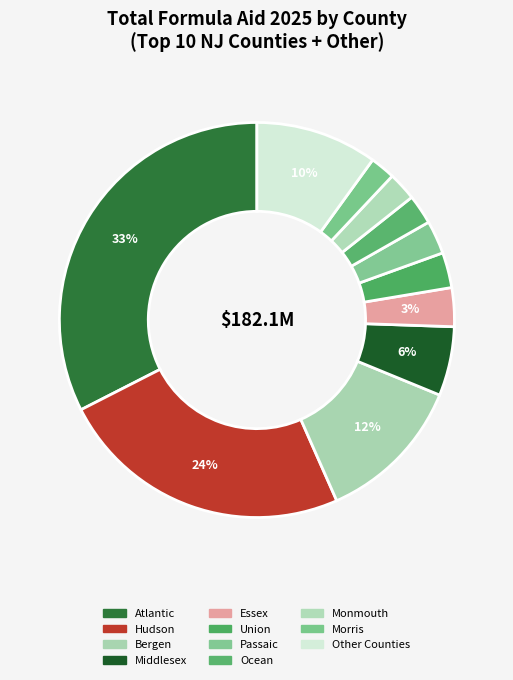

How many segments does this pie chart have?

11